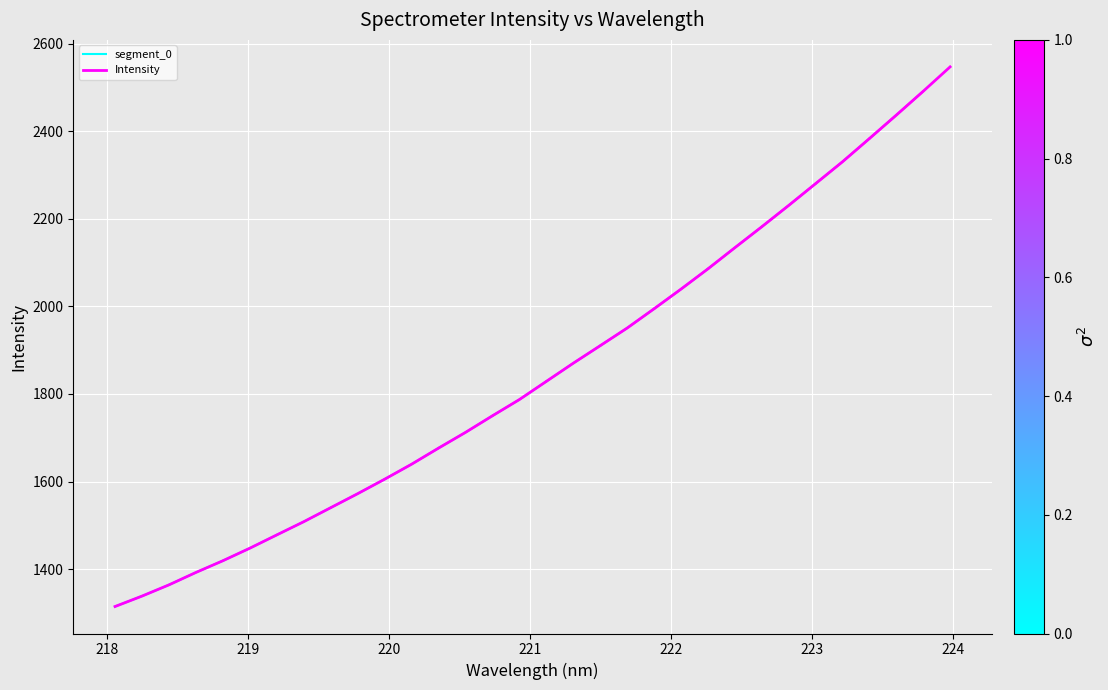

What is the difference between the maximum and minimum values?

1232.5